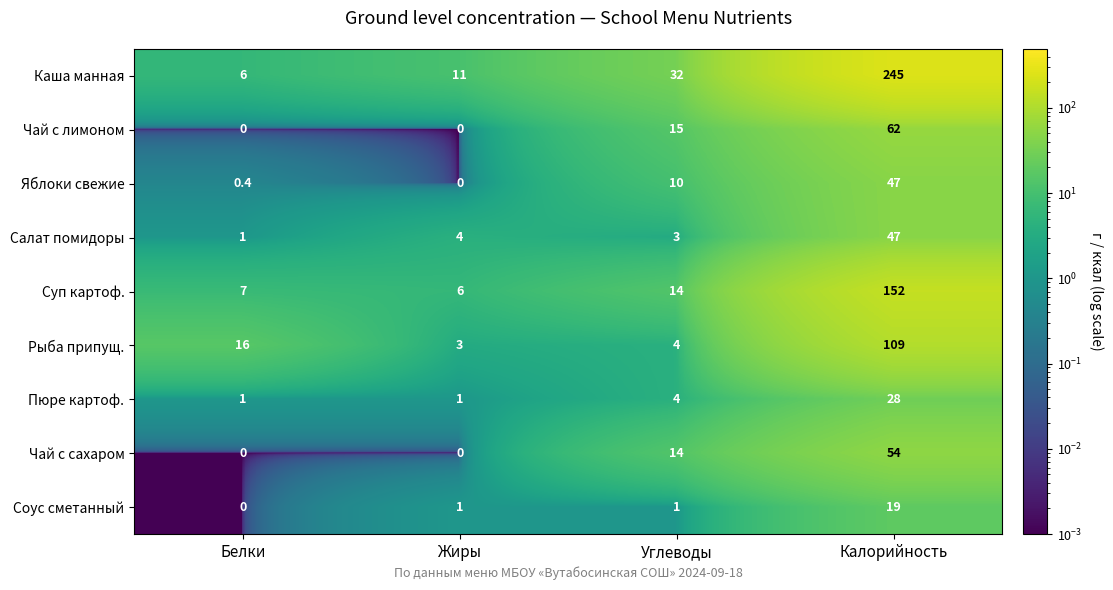

At how many categories does at least one series exceed 111?

1